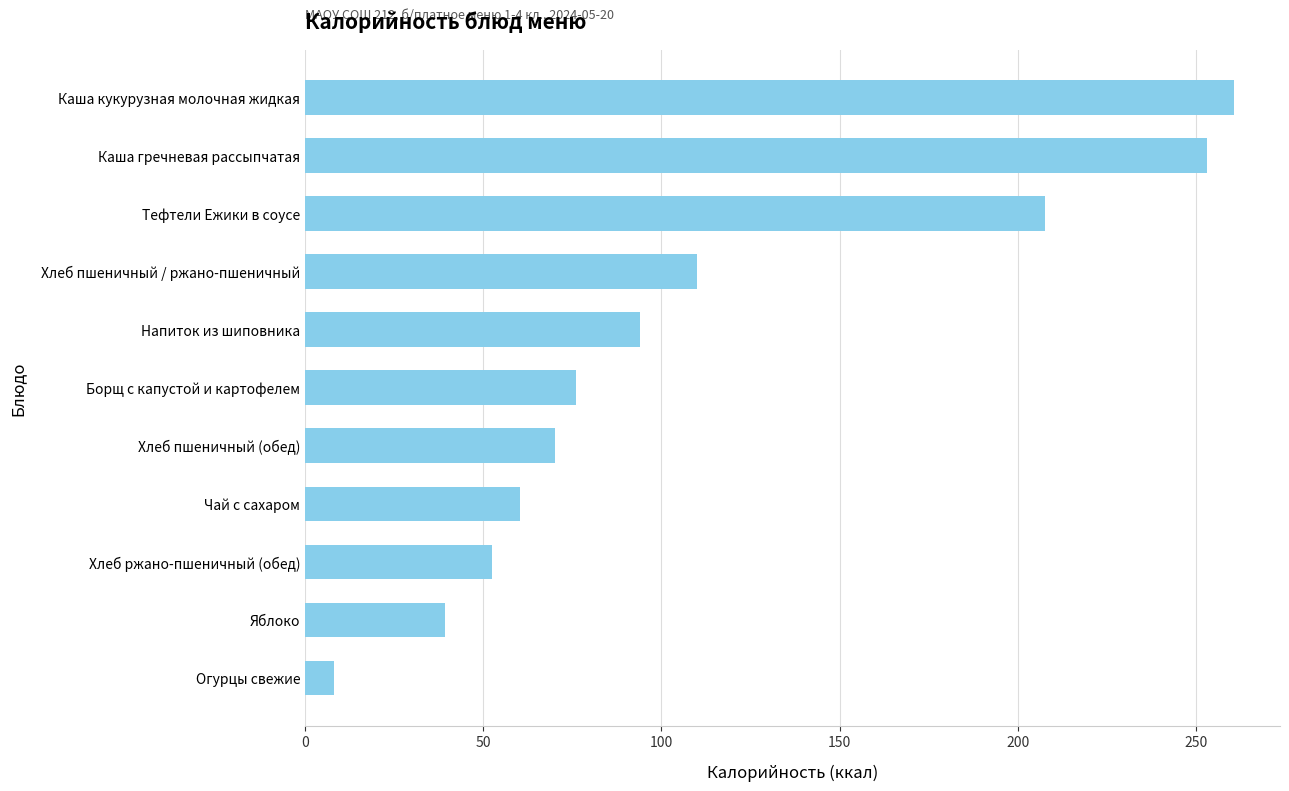

The chart shows a value of 37.5 at Хлеб пшеничный / ржано-пшеничный. True or false?

False